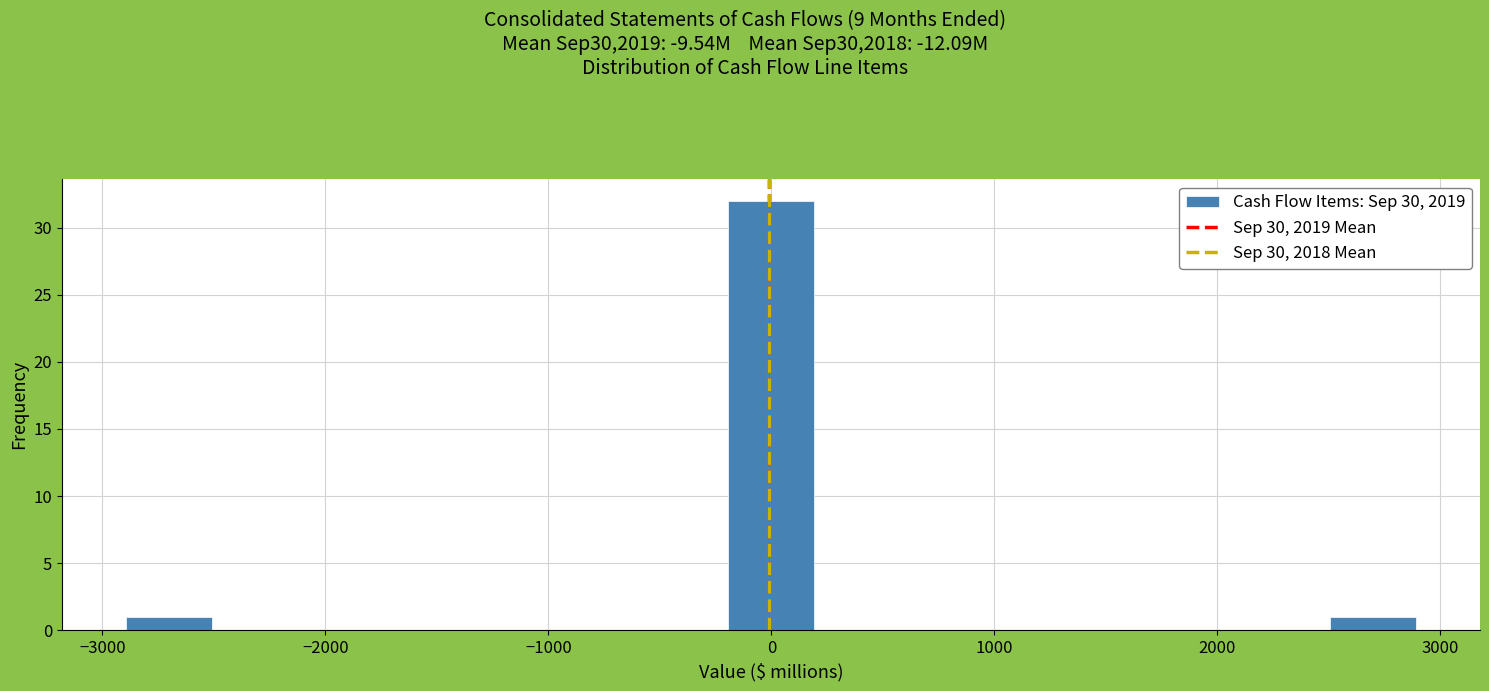

Around what value on the x-axis is the tallest bar? Give the approximate position of its centre, as read against the axis.

0